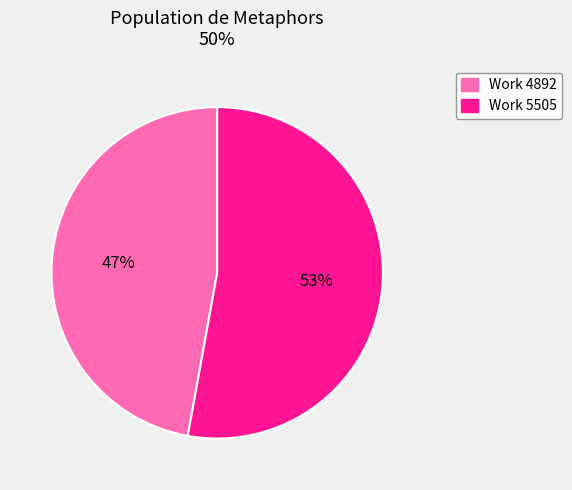

Which slice is the largest?

Work 5505